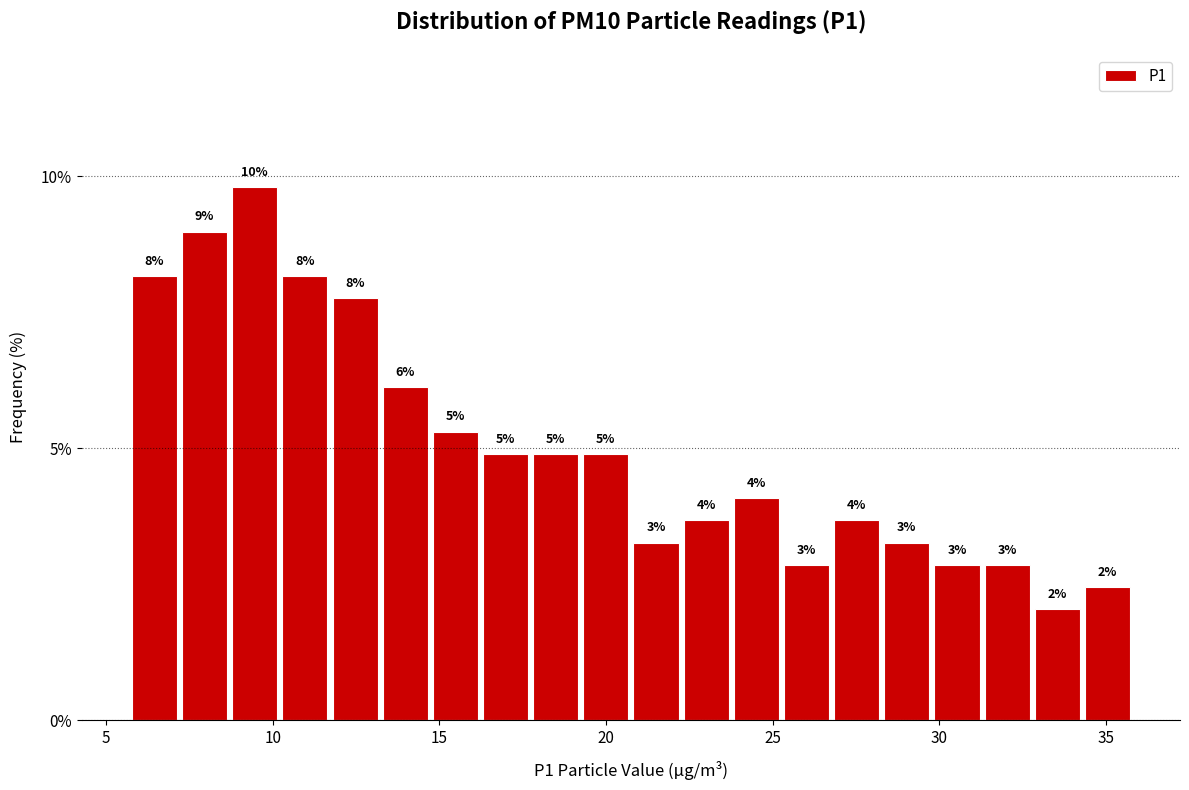

Around what value on the x-axis is the tallest bar? Give the approximate position of its centre, as read against the axis.

9.5